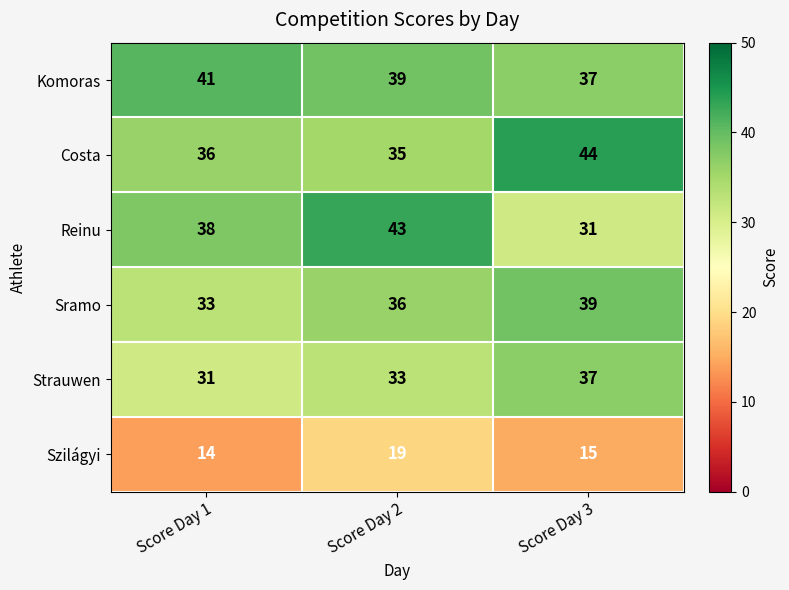

List the series in order of their peak value, lowest first.

Szilágyi, Strauwen, Sramo, Komoras, Reinu, Costa